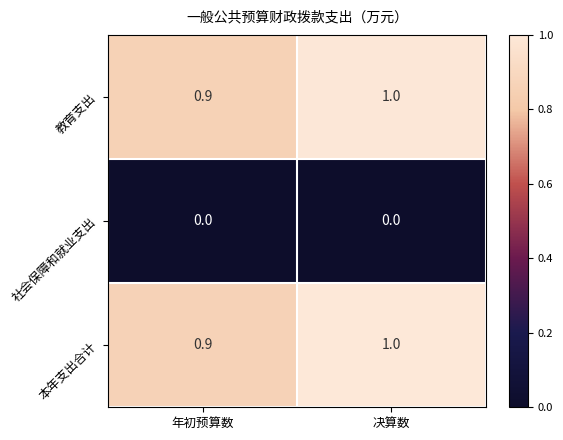

Reading left to right, transcribe all the data shown in this chart.

教育支出: 0.9	1.0
社会保障和就业支出: 0.0	0.0
本年支出合计: 0.9	1.0